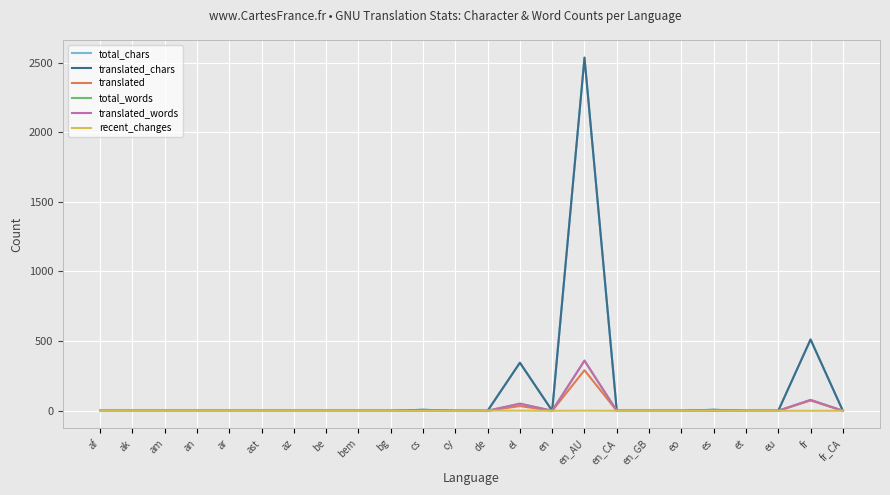

What is the label of the 2nd point from the left?

ak